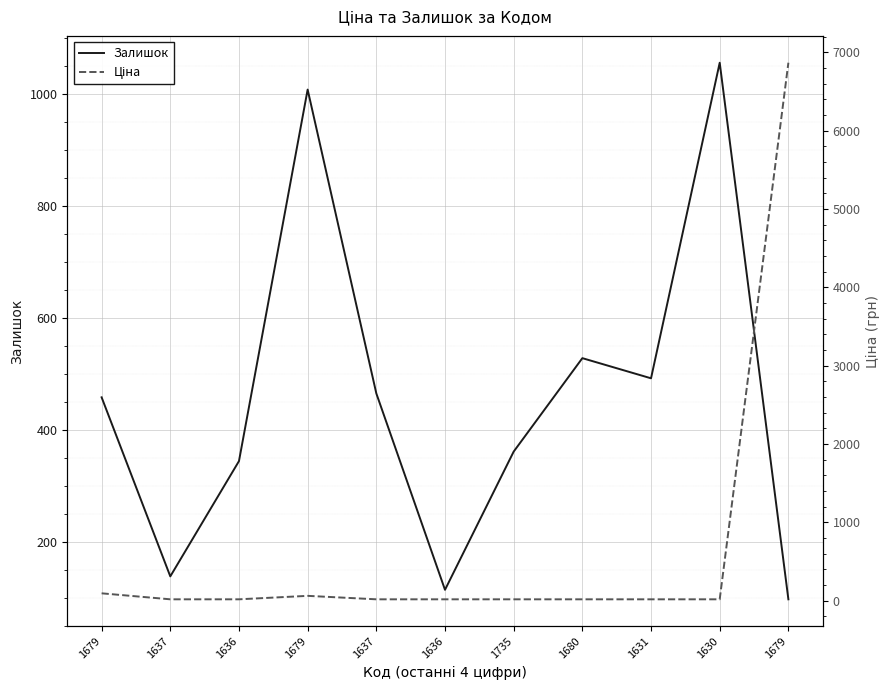

At which category is the sum across all series the highest?

1679